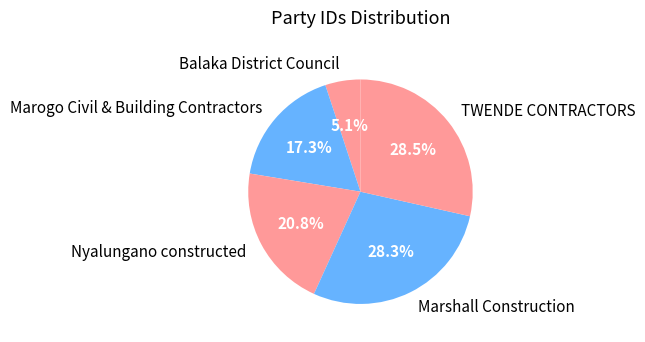

How much of the chart is everything except Marshall Construction?

71.7%